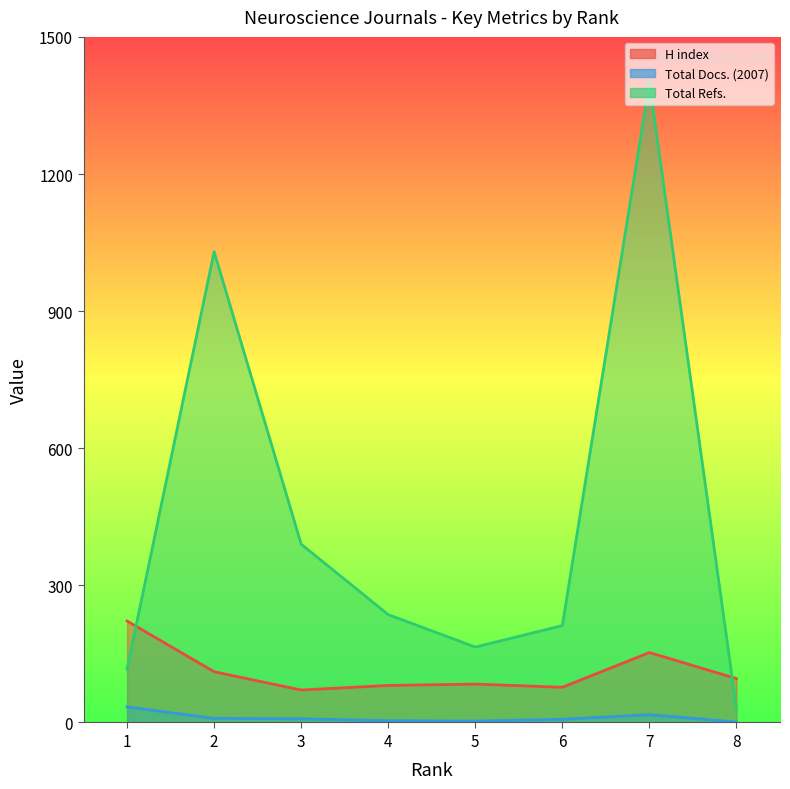

At which label does Total Refs. reach its minimum?

8